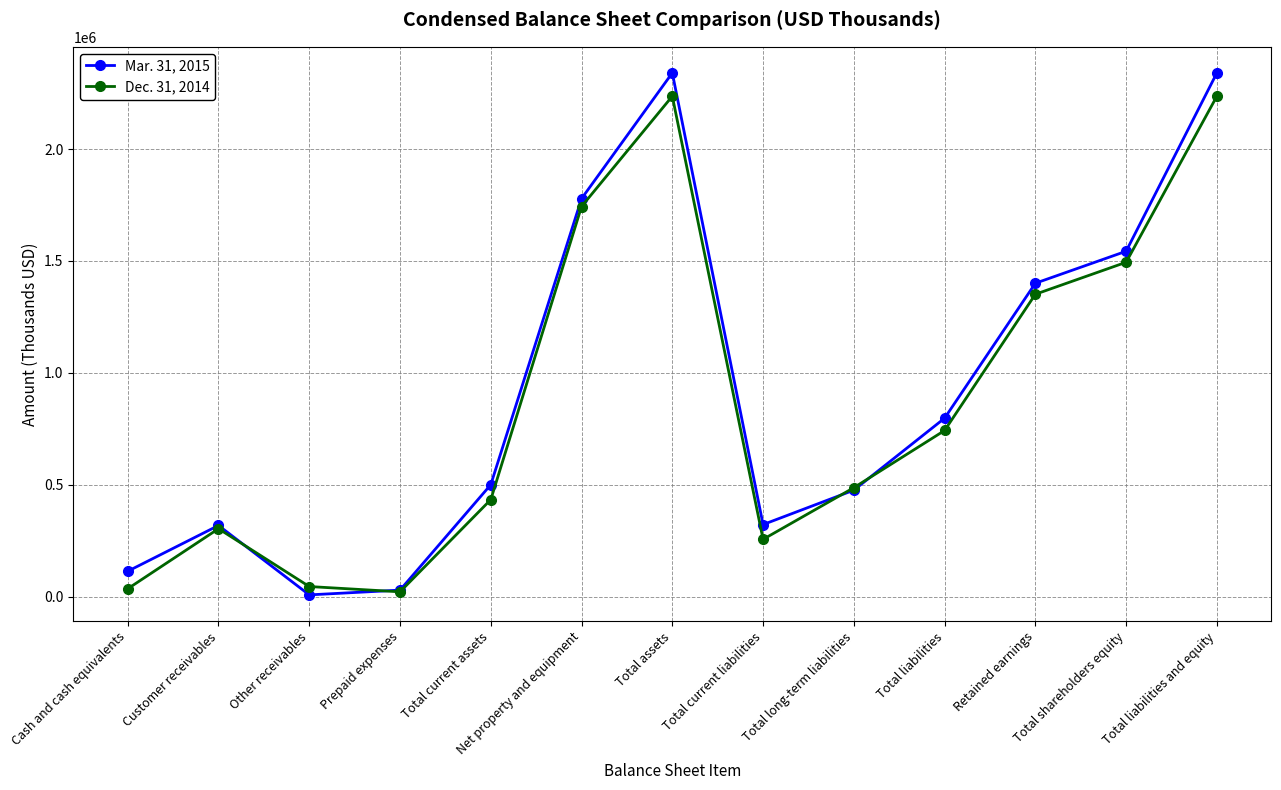

What is the label of the 3rd point from the right?

Retained earnings